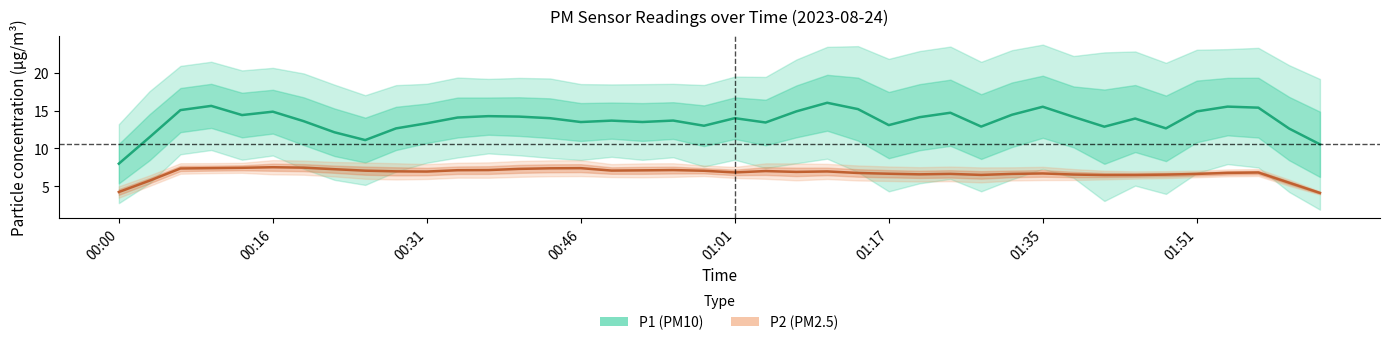

Rank the series by their average value, from lowest to highest.

P2 (PM2.5), P1 (PM10)